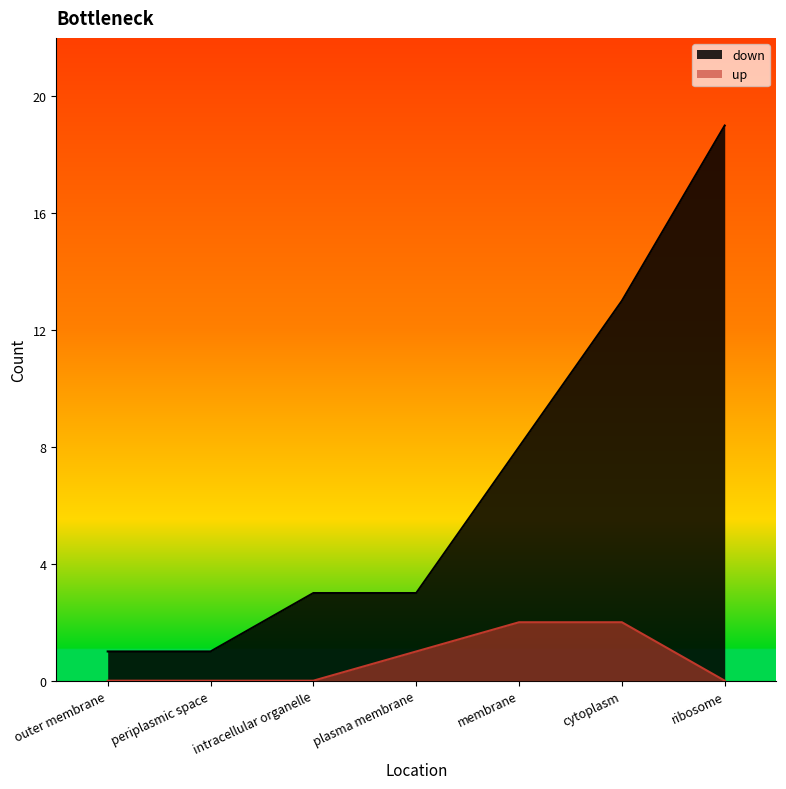

Which has a higher value, periplasmic space or plasma membrane?

plasma membrane